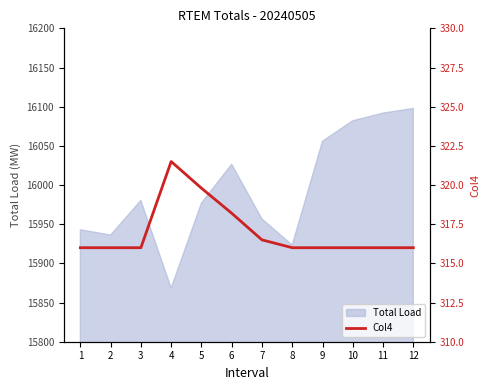

What is the maximum value shown in the chart?

321.5